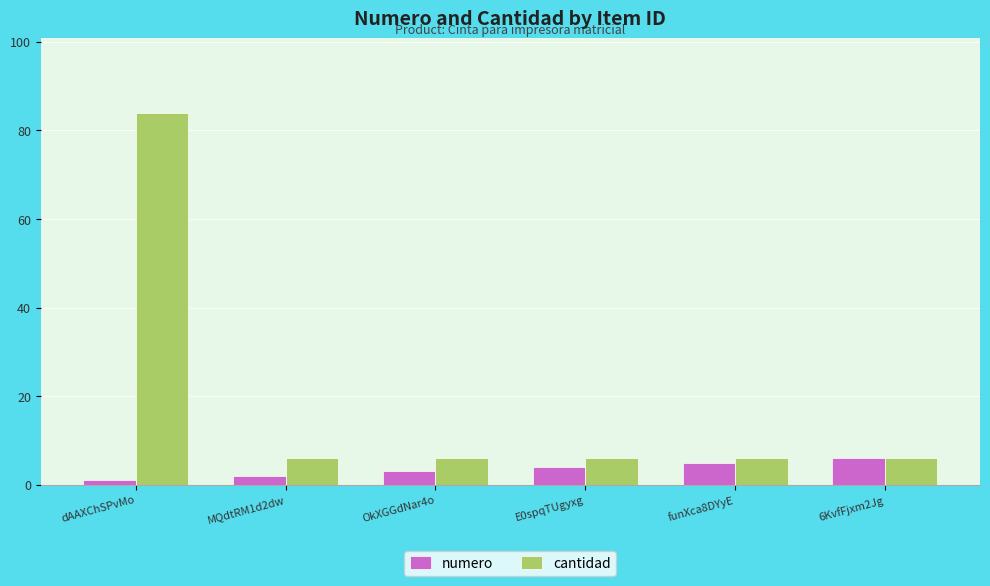

Are the bars grouped side by side (vs. stacked)?

Yes